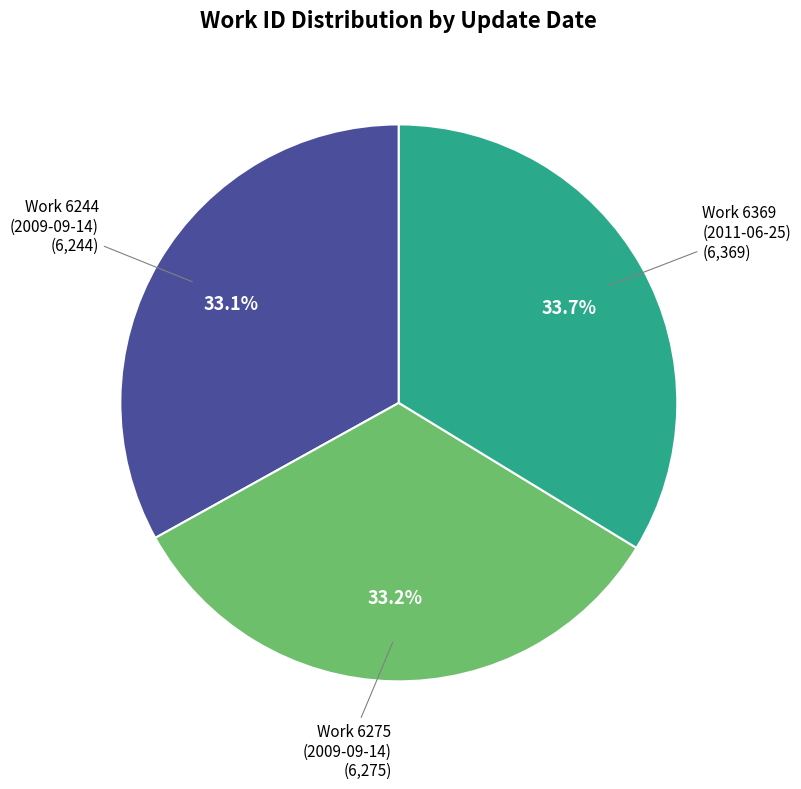

Does any single category account for the majority?

No